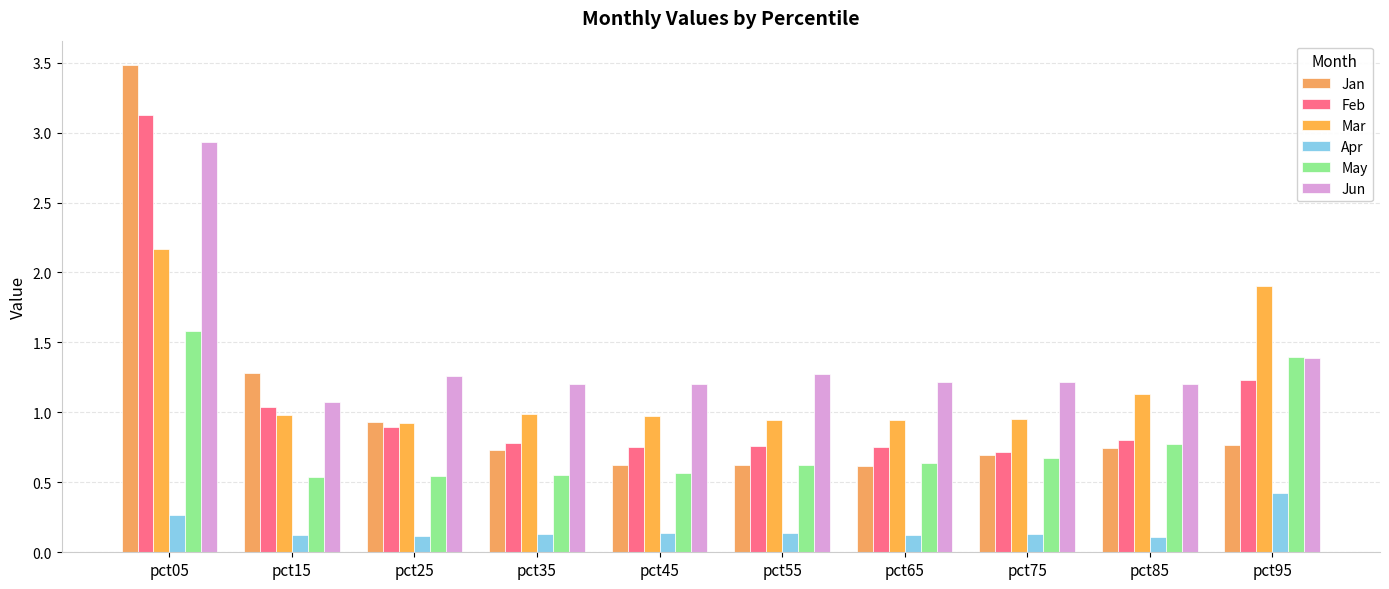

What is the total value across all series at pct15?

5.0